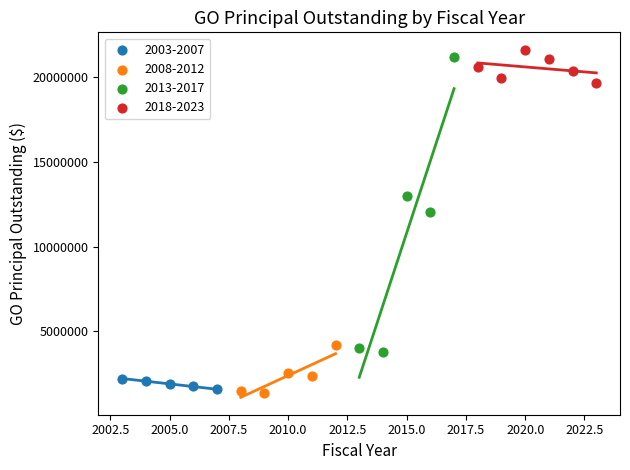

Which series has the widest spread of Y values?

2013-2017